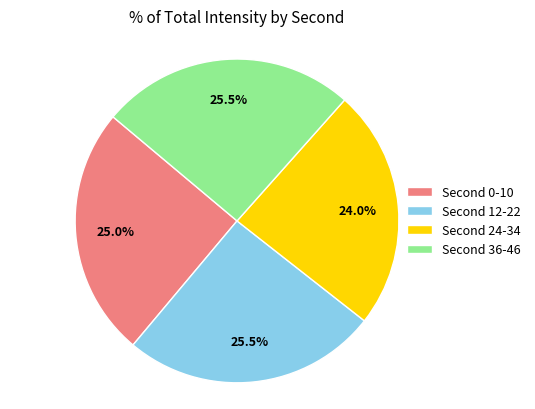

Count the number of slices in the pie.

4